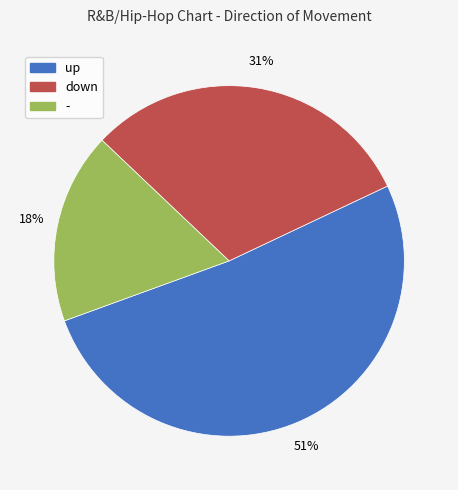

Combined, do up and - account for over 50%?

Yes